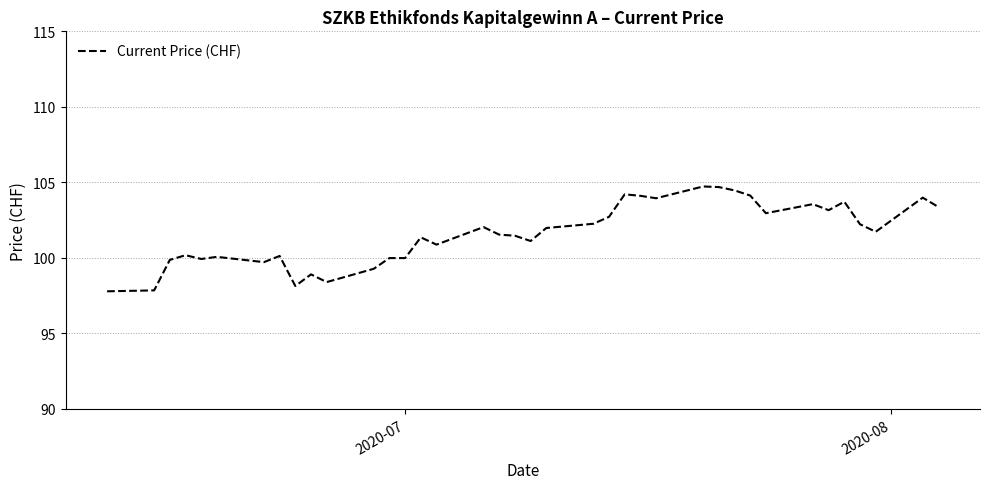

What is the difference between the maximum and minimum values?

6.9